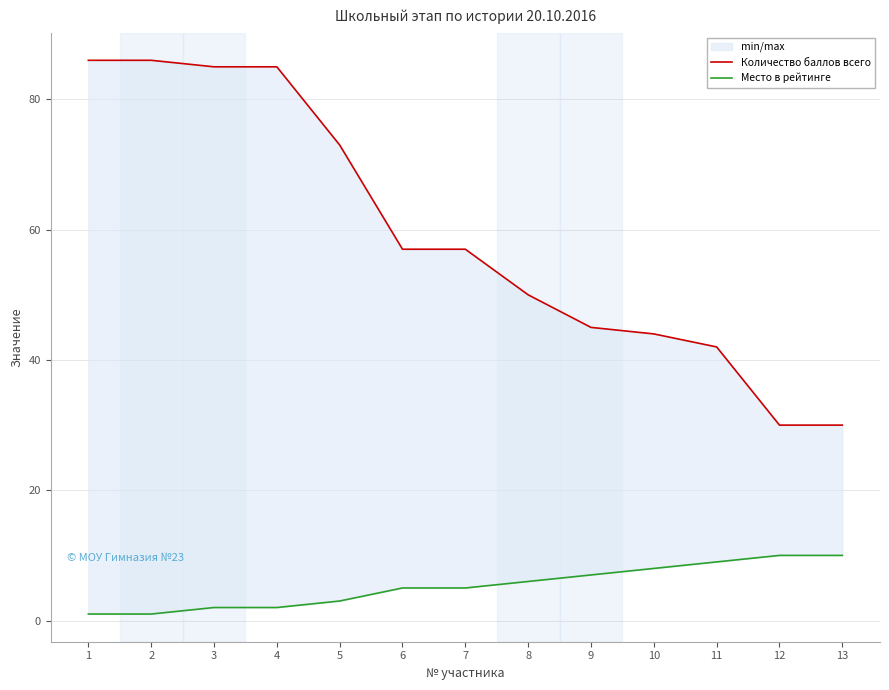

How many data points in Место в рейтинге are above 5?

6